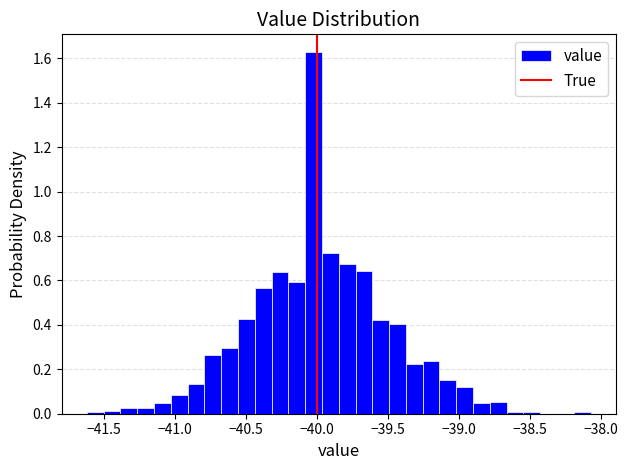

Read against the x-axis, roughly where is the centre of the tallest bar?

-40.00